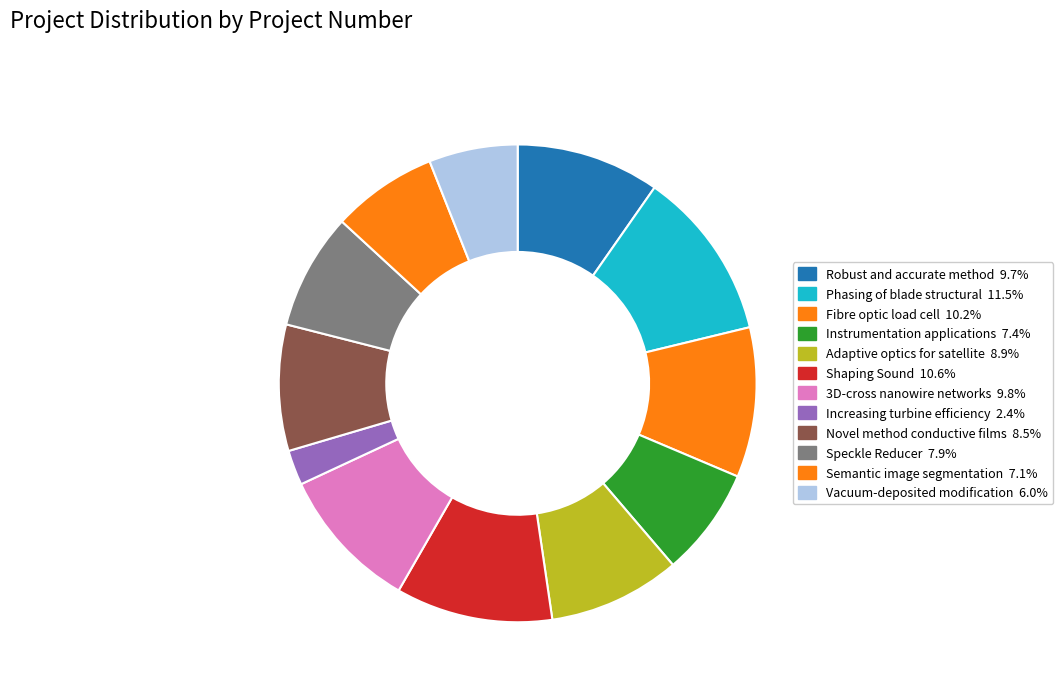

To the nearest percent, what percentage of the pie is Speckle Reducer?

8%